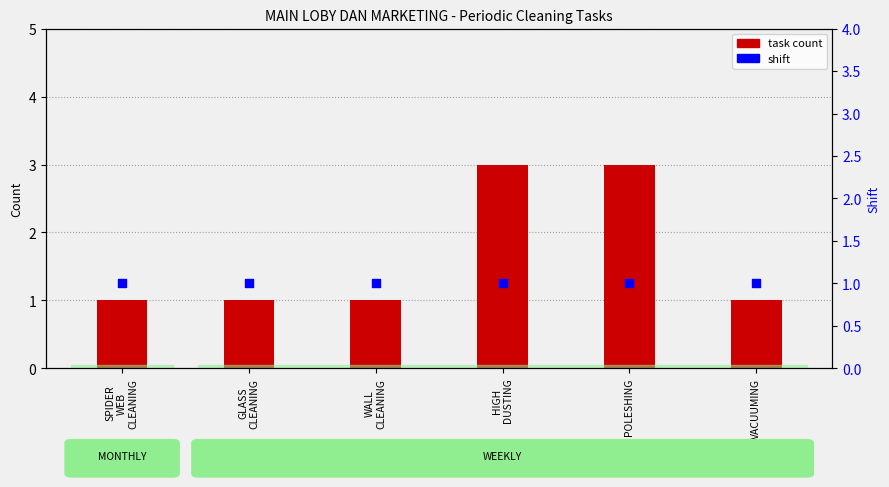

Which series has the largest total across all categories?

task count